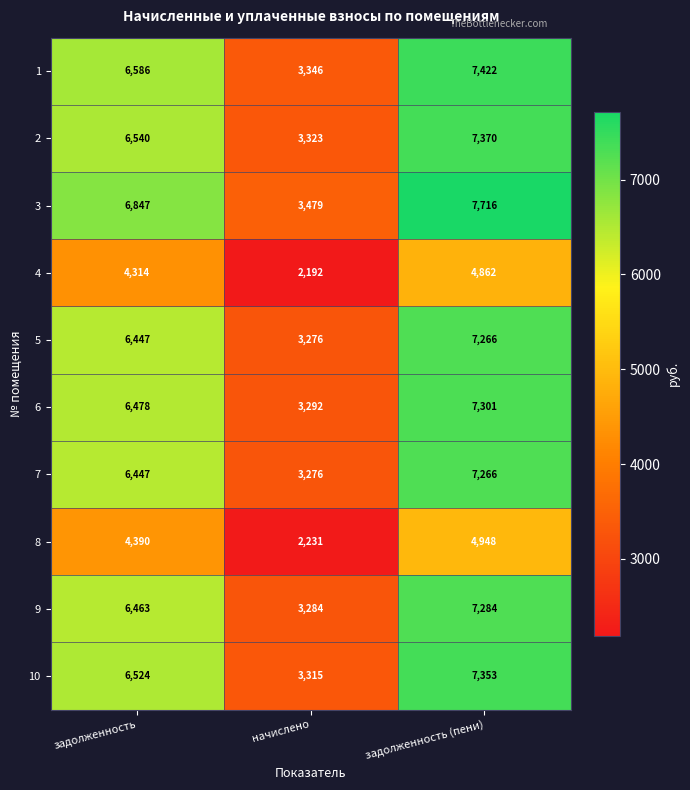

What is the total value across all series at задолженность (пени)?

68788